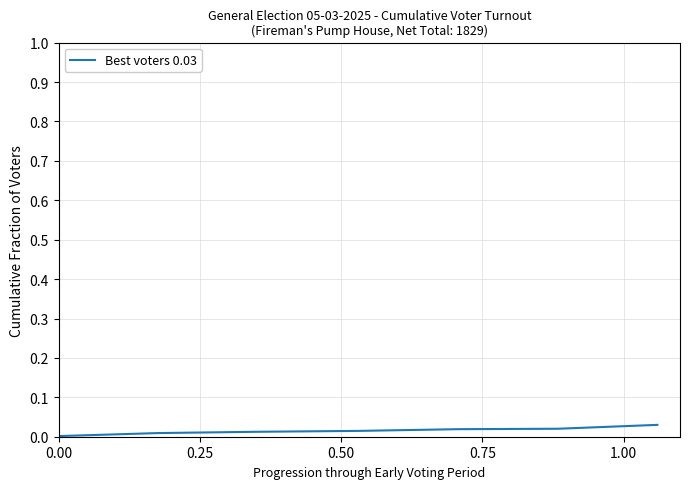

What is the sum of all values?

0.1